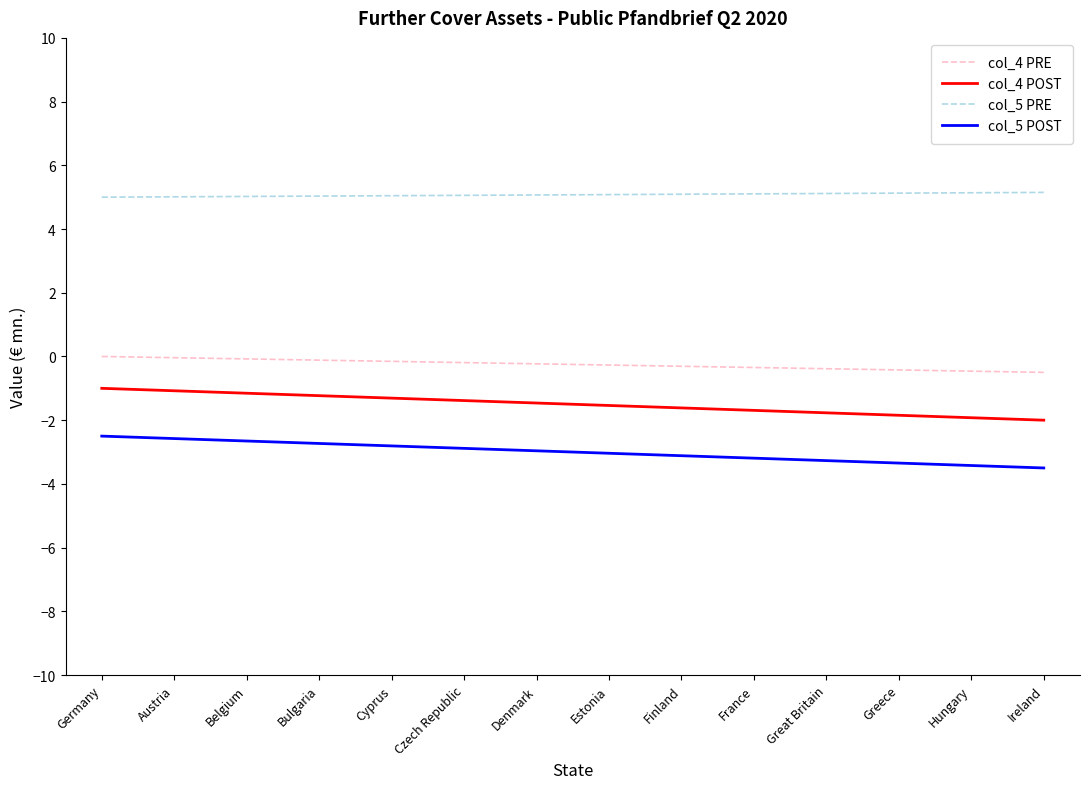

List the series in order of their peak value, highest first.

col_5 PRE, col_4 PRE, col_4 POST, col_5 POST